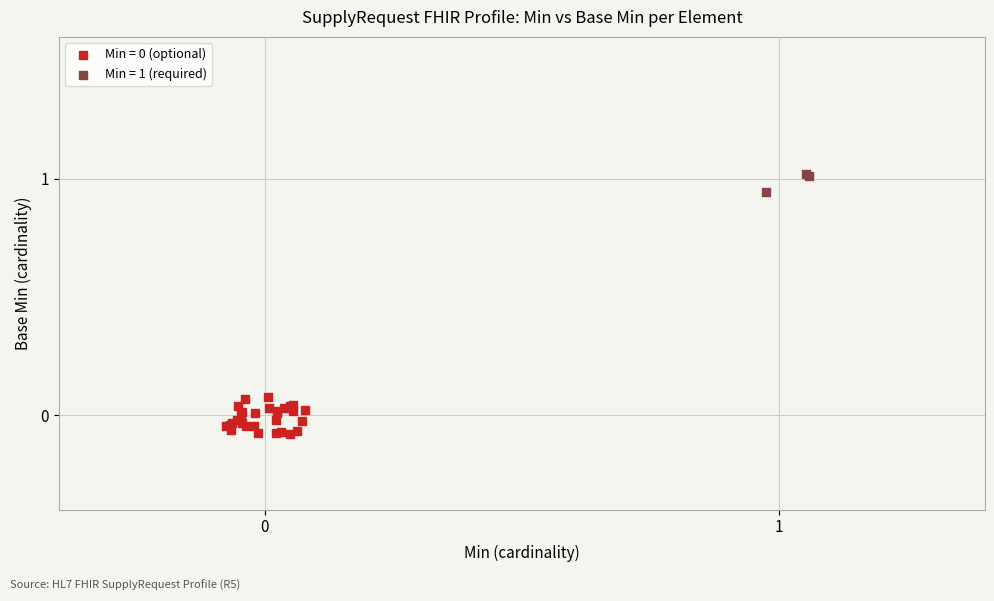

Which series reaches the maximum Y coordinate?

Min = 1 (required)